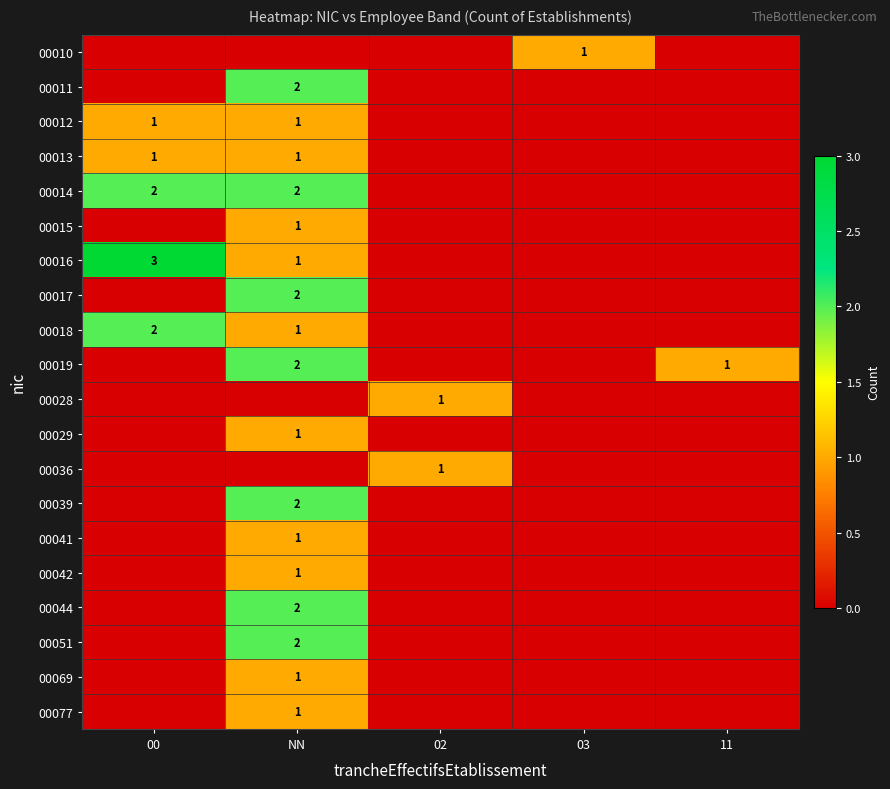

True or false: 00042 has a value of 1 at NN.

True